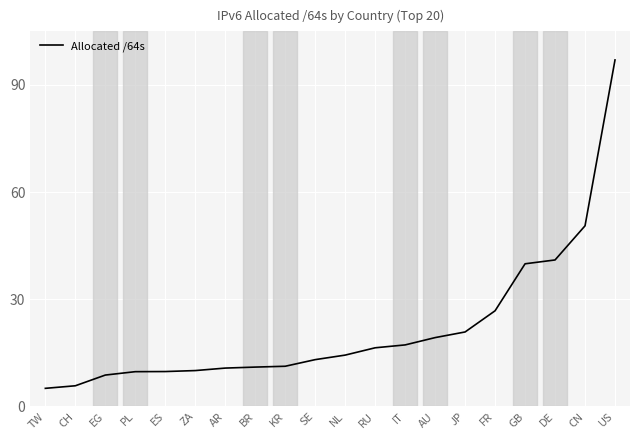

What is the difference between the values at JP and AU?

1.6